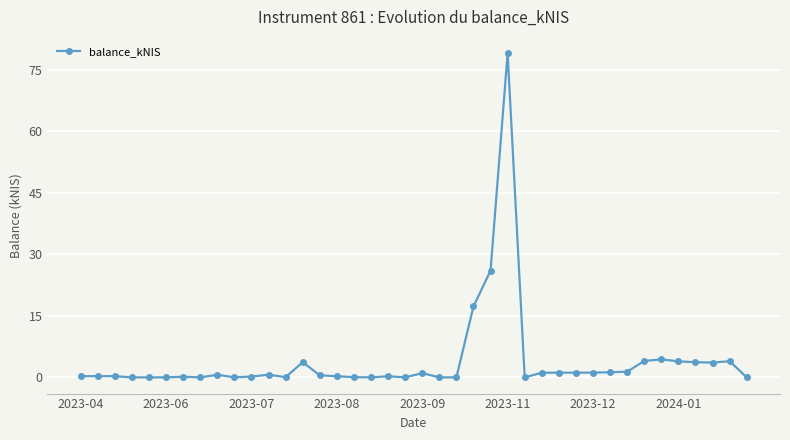

What is the maximum value shown in the chart?

79.1